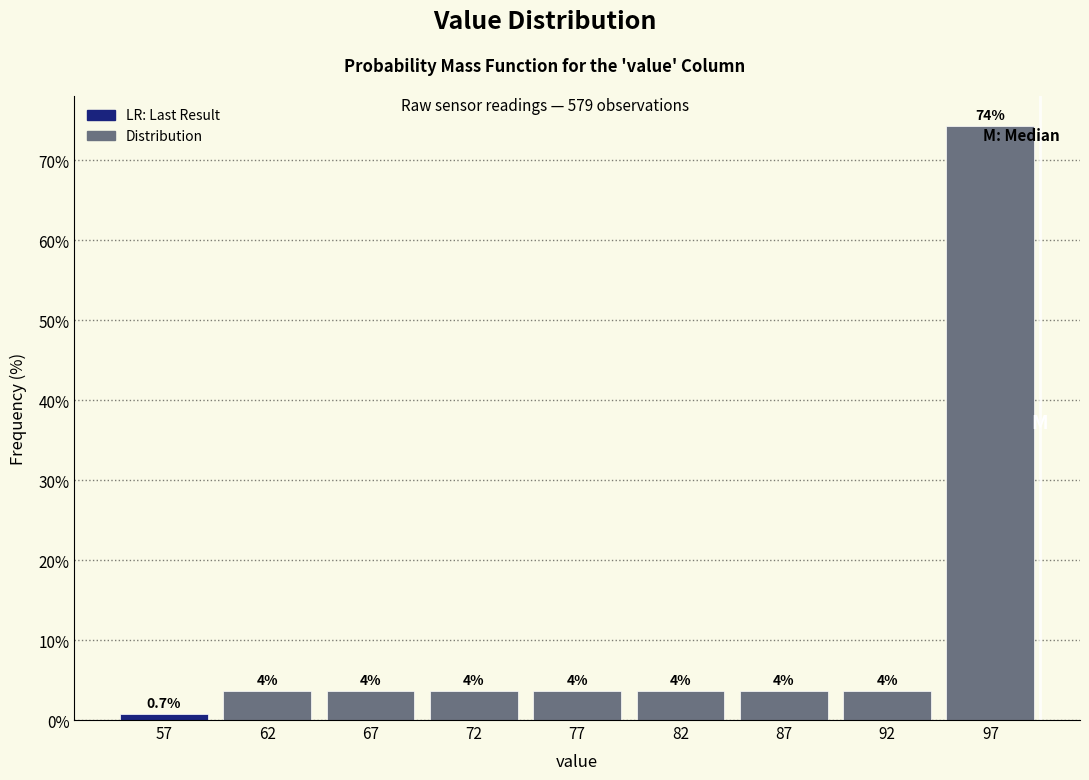

How many bars are there in total?

9